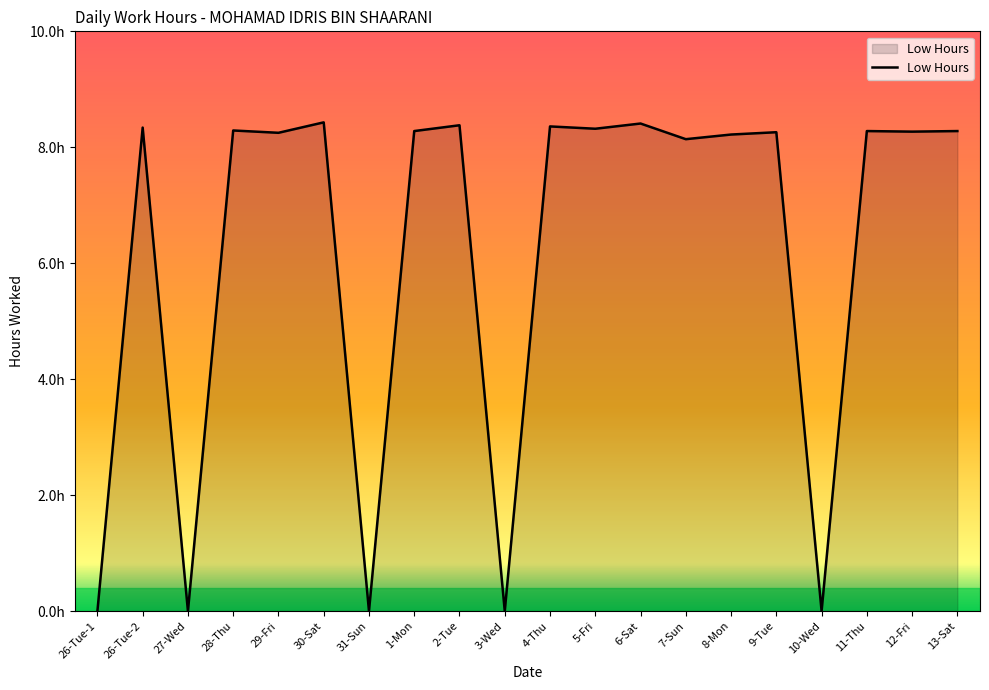

Does the chart display data point markers on the line(s)?

No